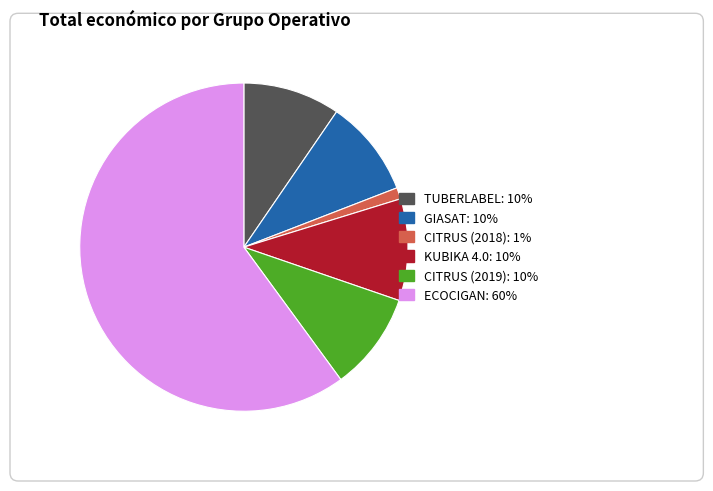

Which has a higher value, TUBERLABEL or CITRUS (2018)?

TUBERLABEL